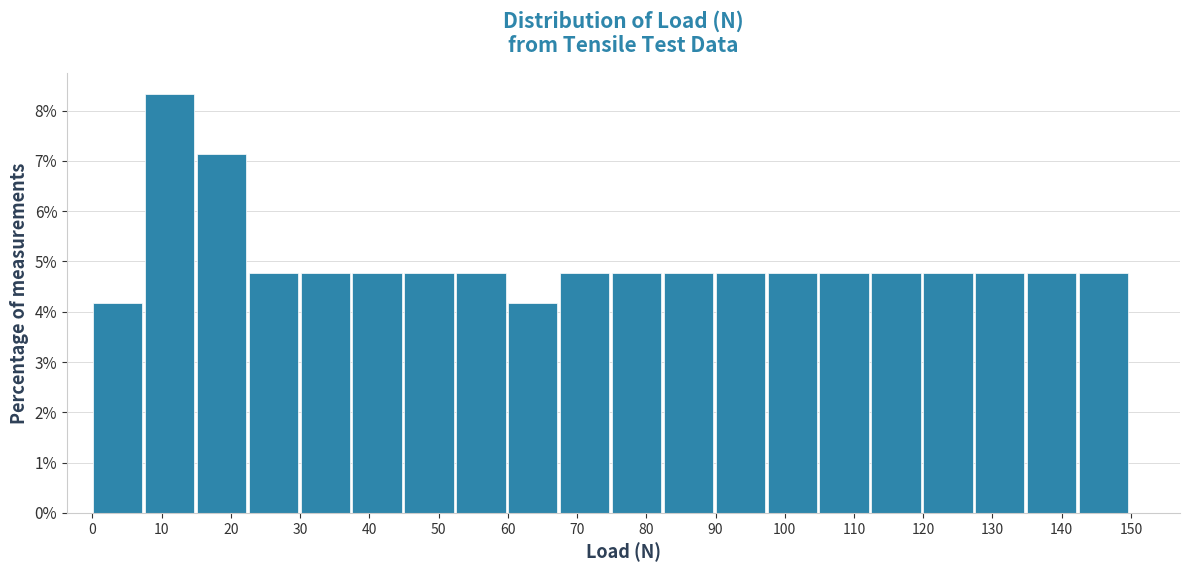

Reading left to right, list every bar in this chart as the range it spans on the x-axis followed by its height. Neither the bar edges nor the heights are printed on the chart, so give them approximately, as read against the axes.

0 to 8: 4.2
8 to 15: 8.3
15 to 23: 7.1
23 to 30: 4.8
30 to 38: 4.8
38 to 45: 4.8
45 to 53: 4.8
53 to 60: 4.8
60 to 68: 4.2
68 to 75: 4.8
75 to 83: 4.8
83 to 90: 4.8
90 to 98: 4.8
98 to 105: 4.8
105 to 113: 4.8
113 to 120: 4.8
120 to 128: 4.8
128 to 135: 4.8
135 to 142: 4.8
142 to 150: 4.8